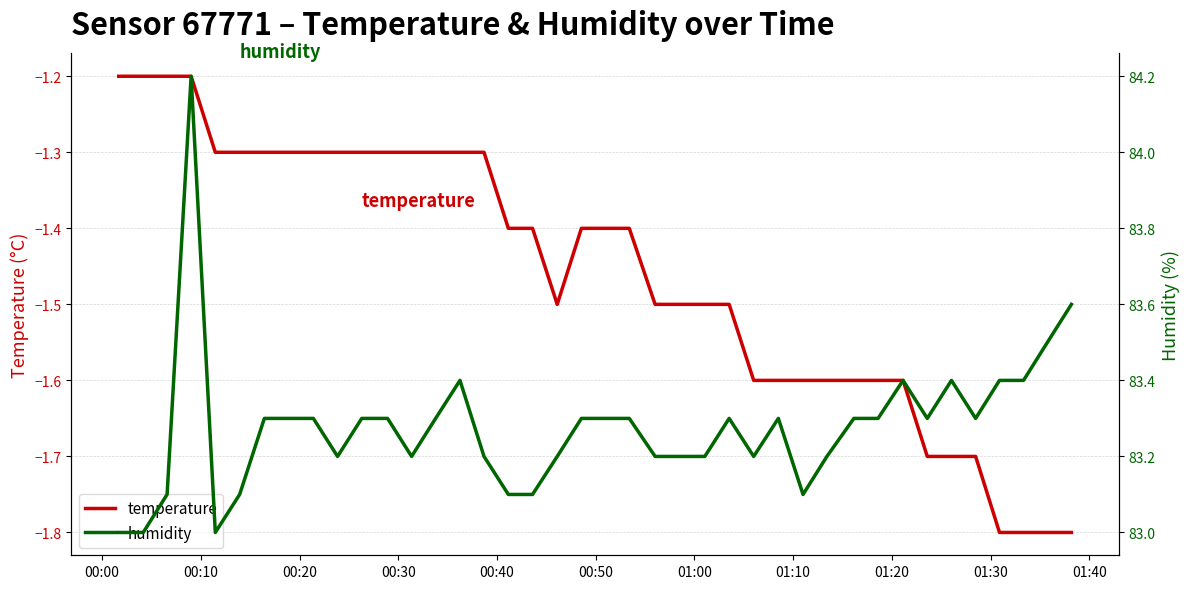

How many lines are shown in the chart?

2